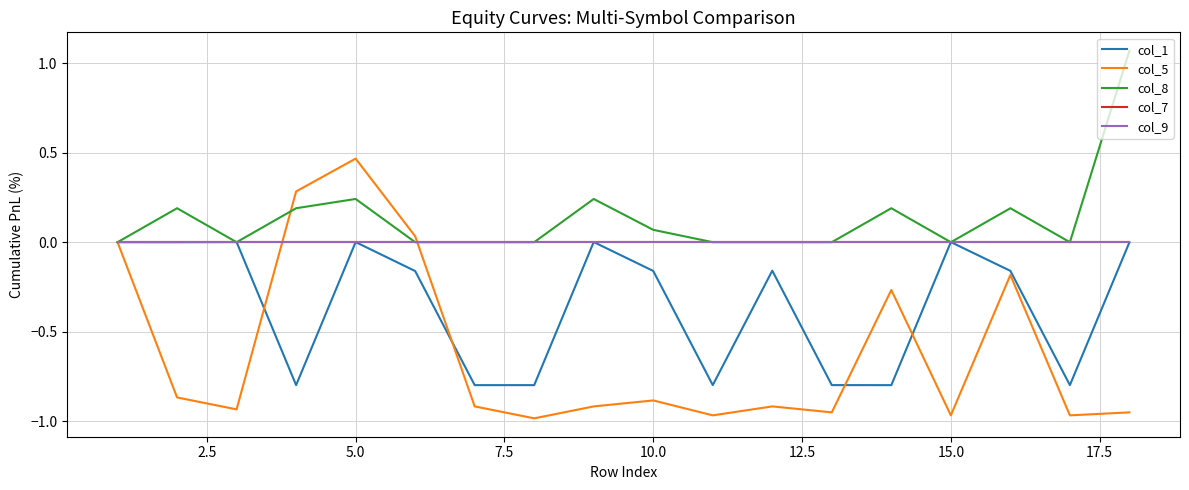

Does the chart have visible grid lines?

Yes